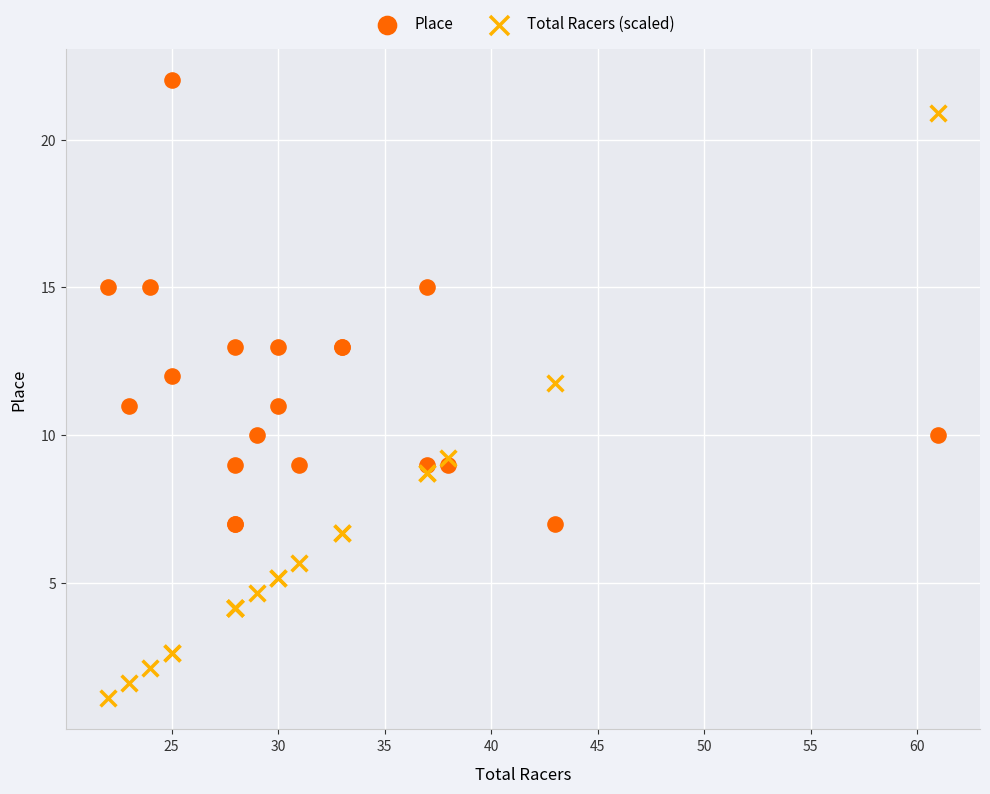

Which series contains the highest Y value?

Place